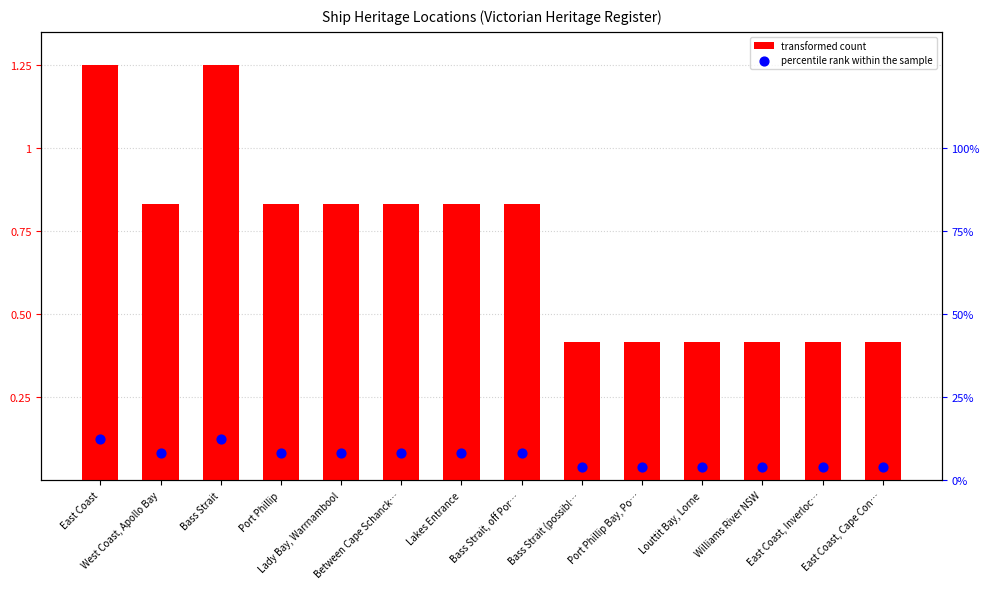

Which series has the largest total across all categories?

transformed count